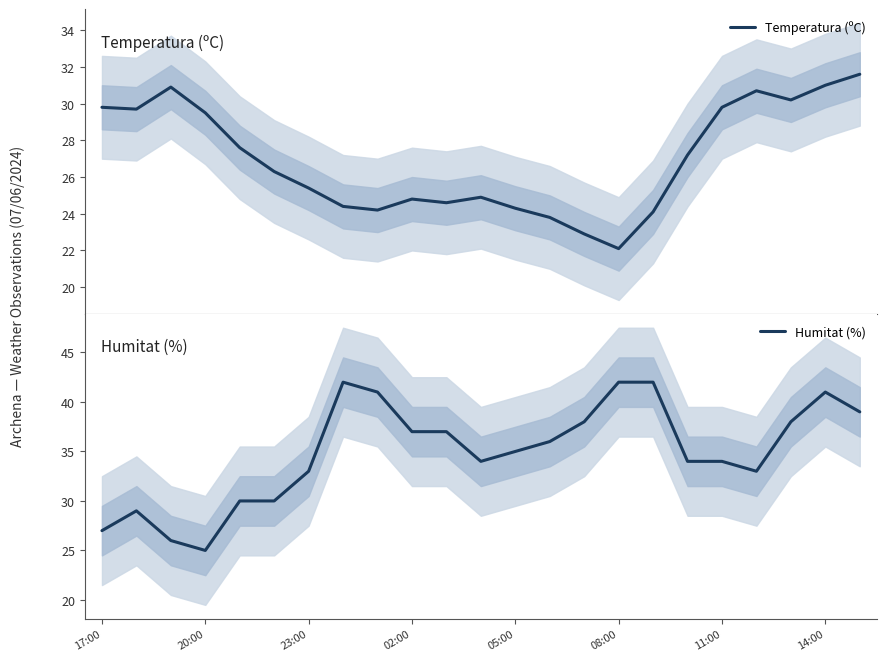

Rank the series at 20:00 from highest to lowest value.

Temperatura (ºC), Humitat (%)